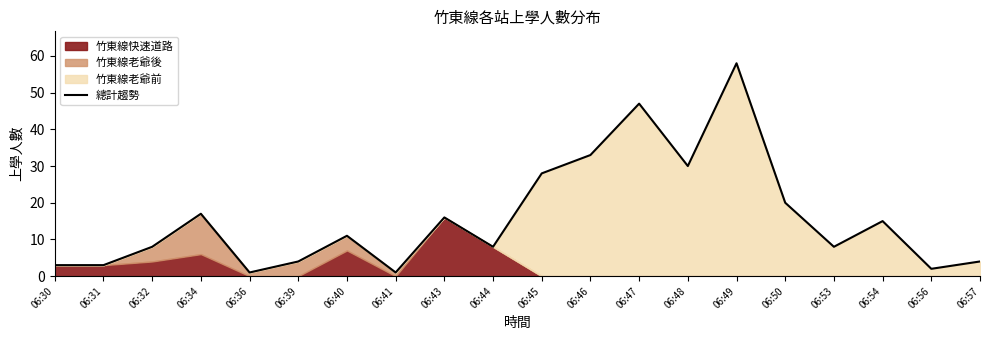

Between 06:31 and 06:56, which is larger?

06:31